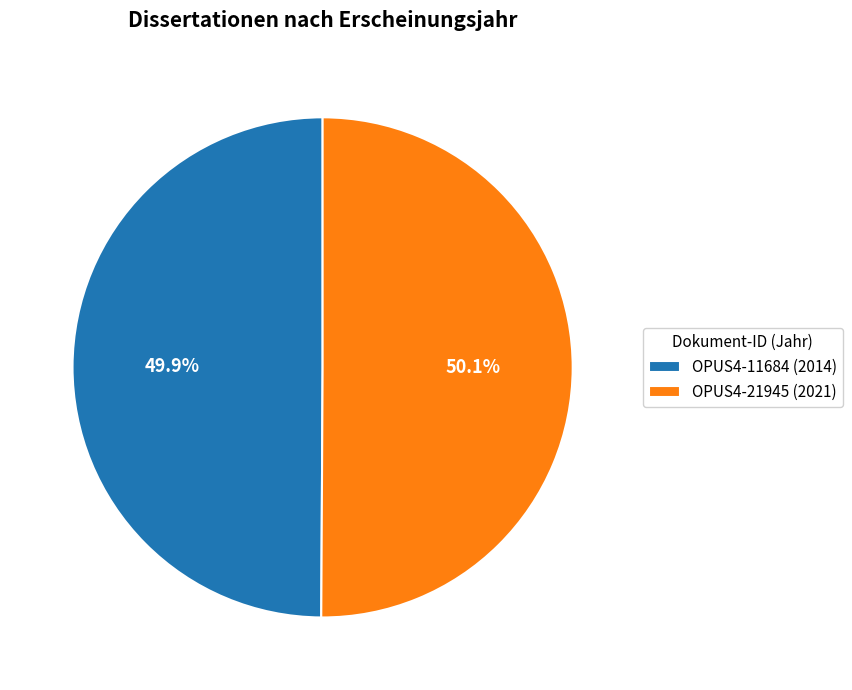

Does any single category account for the majority?

Yes